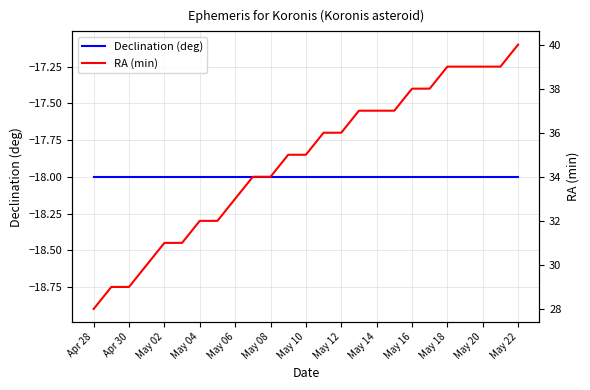

Rank the series by their maximum value, from highest to lowest.

RA (min), Declination (deg)